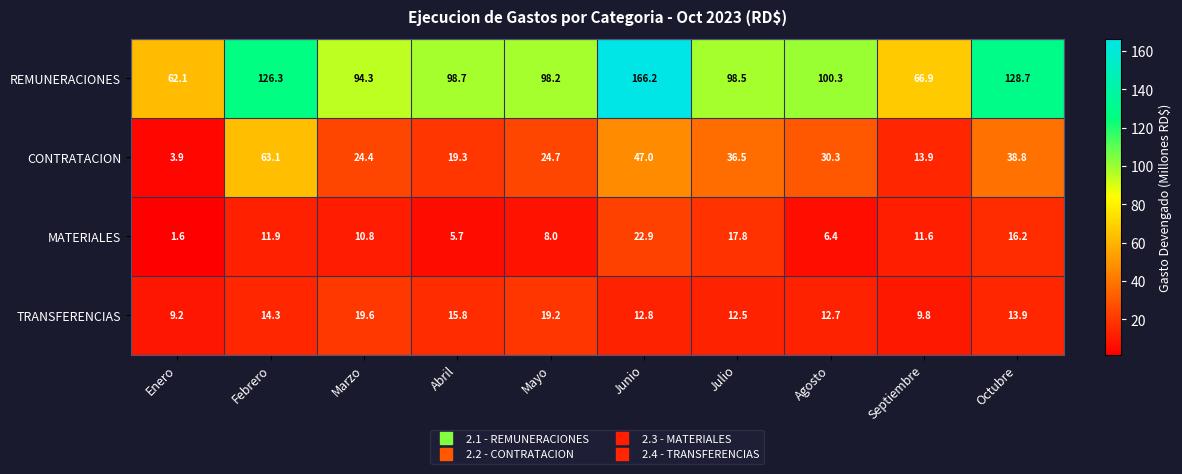

How many values in the REMUNERACIONES series exceed 98?

7